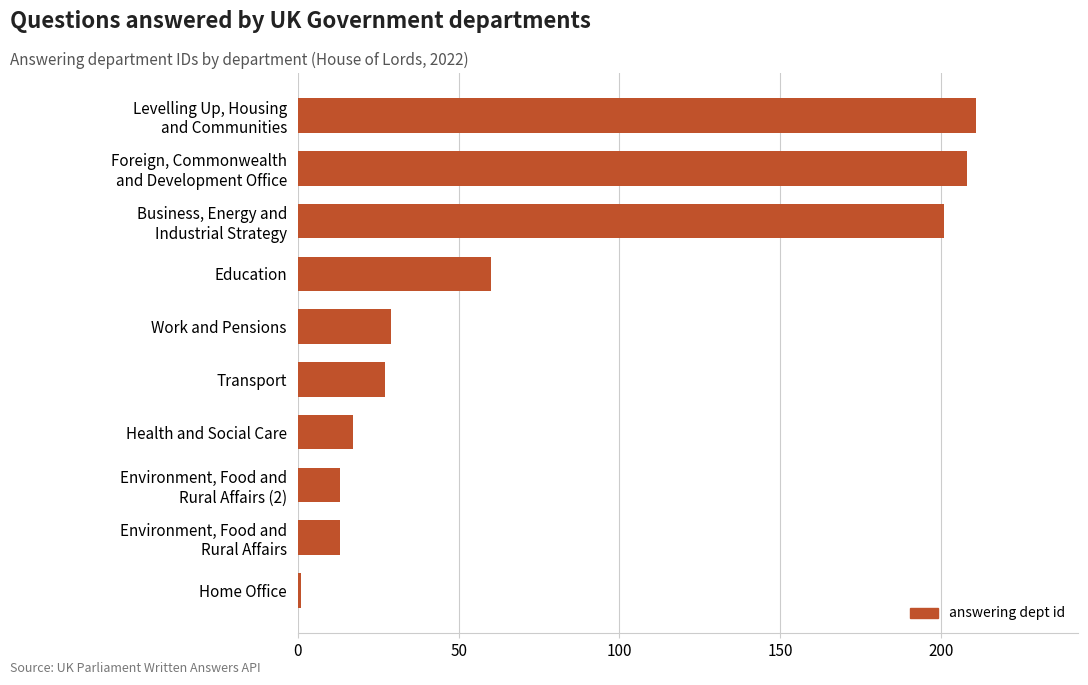

What is the average value?

78